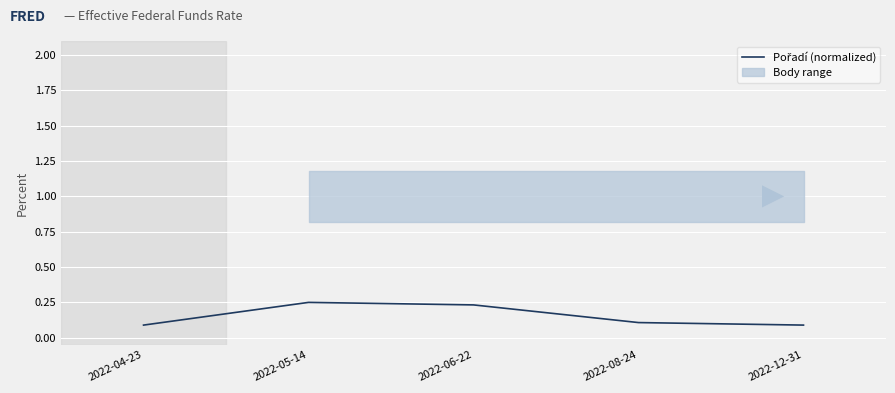

What is the label of the 4th point from the right?

2022-05-14